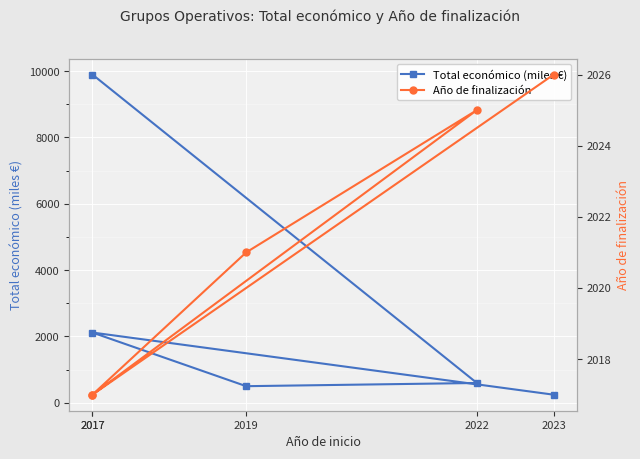

What is the total value across all series at 2023?

2266.0